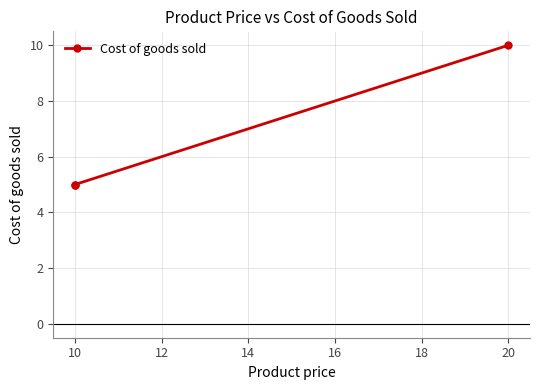

The value at 10 is 3. True or false?

False